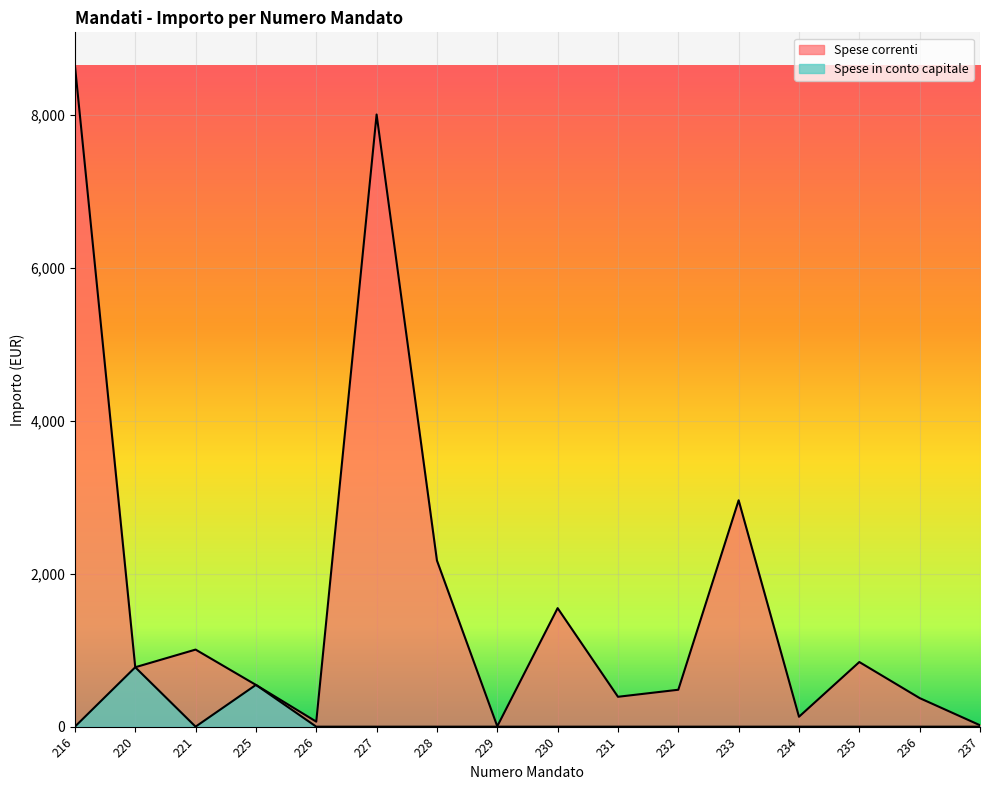

Reading right to left, list all the values displayed in this chart.

Spese correnti: 18.8	373.6	845.0	129.6	2958.6	482.6	390.7	1549.2	5.1	2171.4	8000.1	65.8	546.0	1007.5	776.7	8641.7
Spese in conto capitale: 0.0	0.0	0.0	0.0	0.0	0.0	0.0	0.0	0.0	0.0	0.0	0.0	546.0	0.0	776.7	0.0